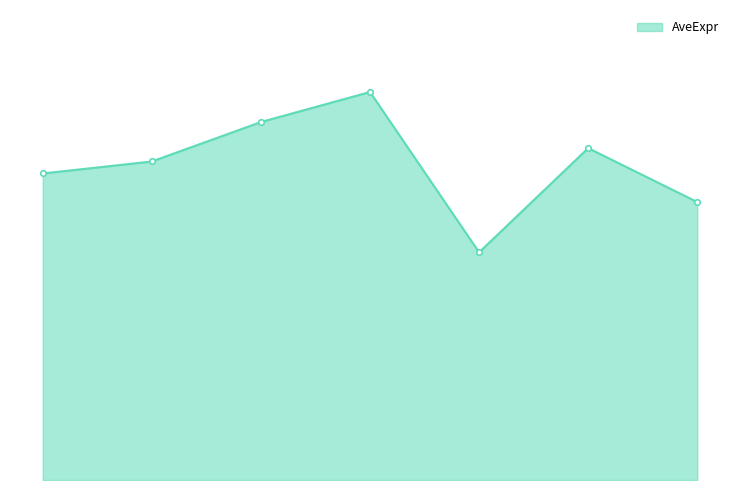

Is this an area chart (filled region under the line)?

Yes